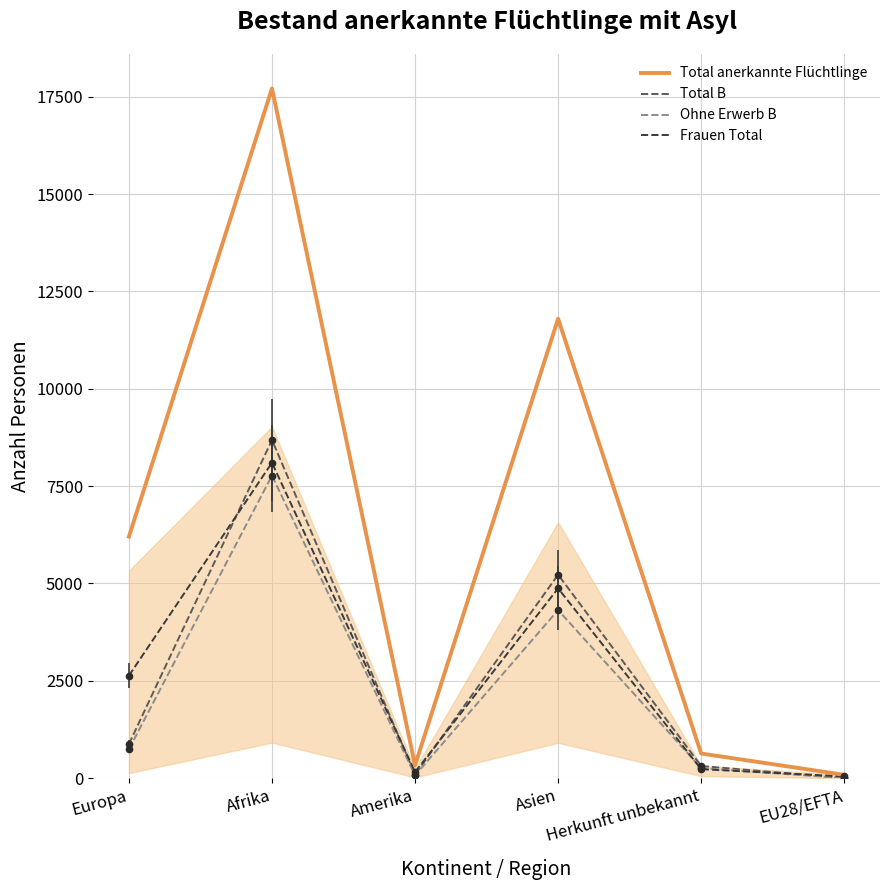

What value does the Total B series have at Europa?

877